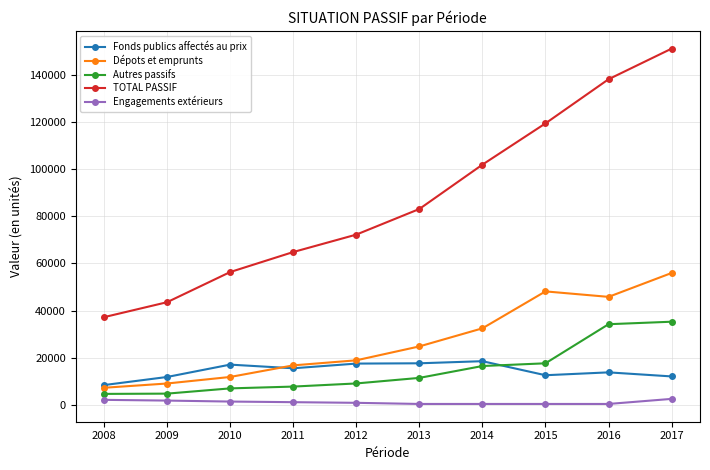

True or false: TOTAL PASSIF and Engagements extérieurs cross at least once.

False